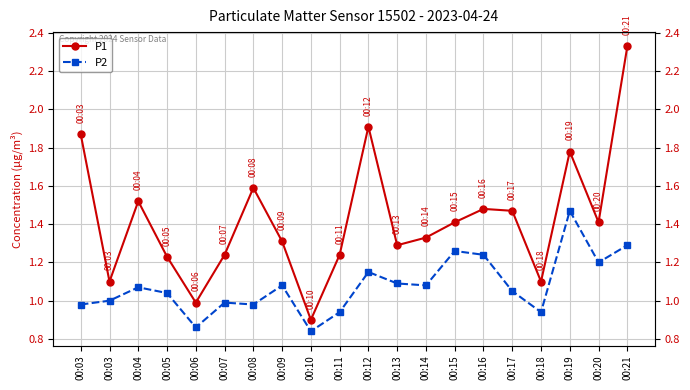

True or false: P2 and P1 cross at least once.

False